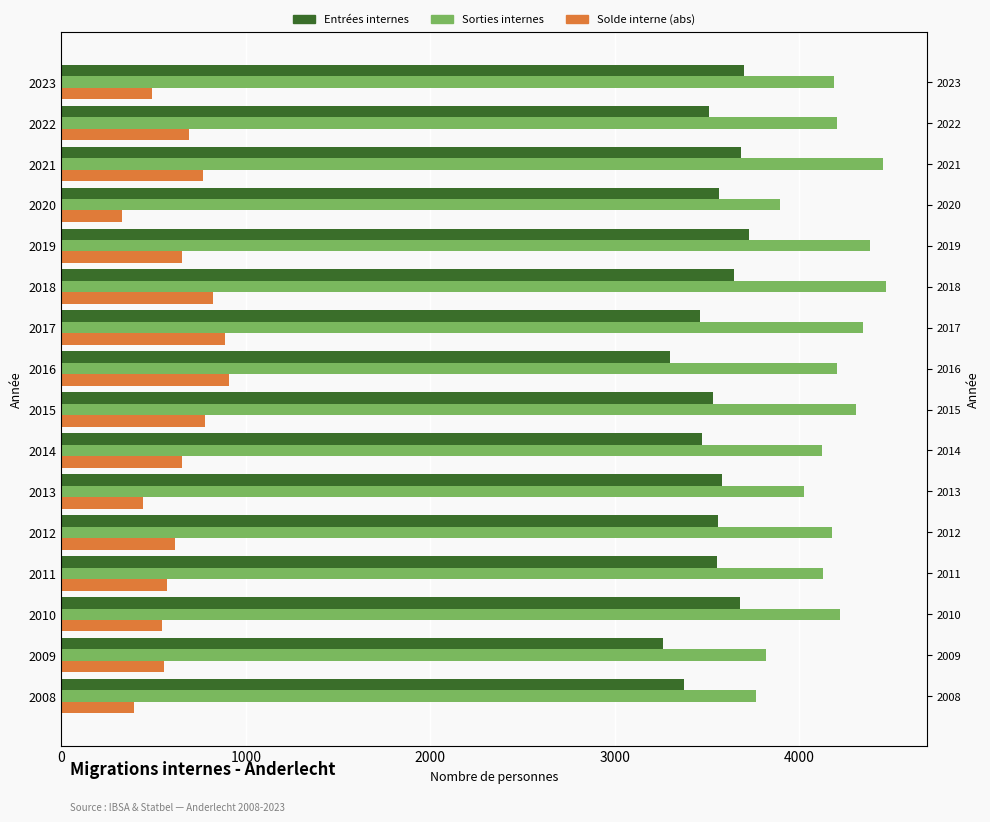

How many values in the Solde interne (abs) series exceed 652?

7